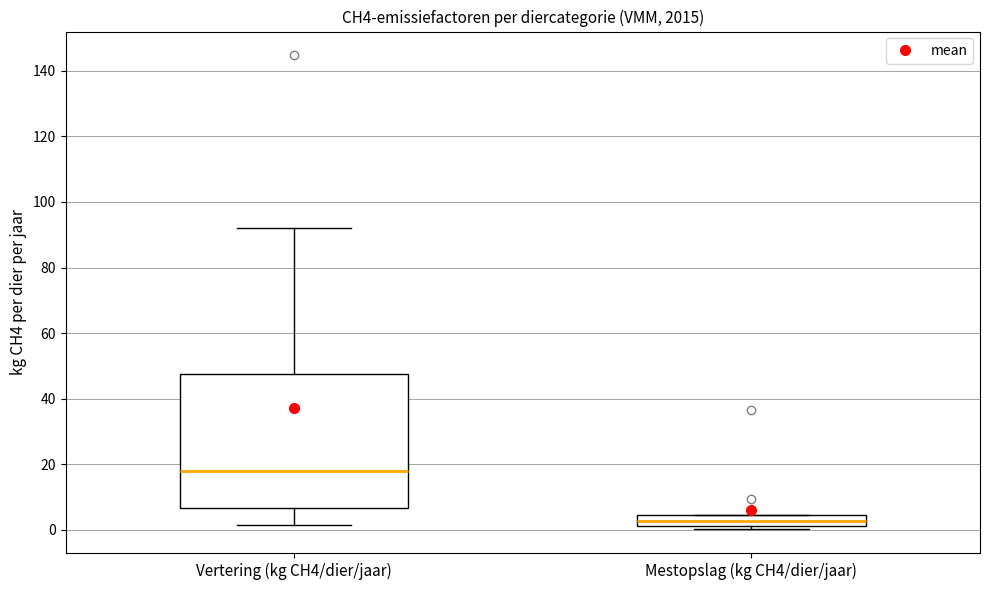

Reading left to right, read every box against the y-axis: the position of its median line, the range the box covers, and the ends of its whiskers. The values are not printed on the chart, so give them approximately, as read against the axis.

Vertering (kg CH4/dier/jaar): median 18, box 6 to 48, whiskers 2 to 92
Mestopslag (kg CH4/dier/jaar): median 2 (inside the box), box 2 to 4, whiskers 0 to 4